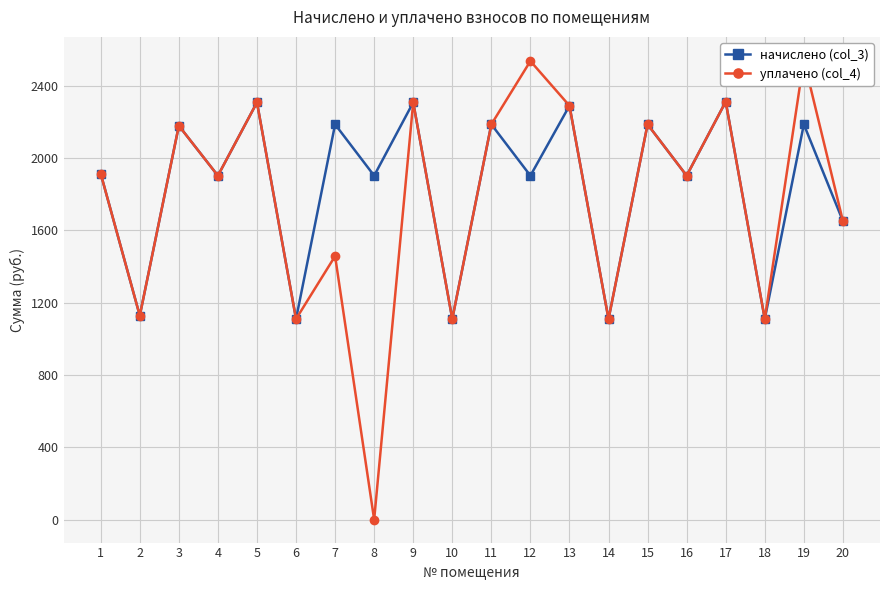

Reading left to right, what are all the values shown in this chart?

начислено (col_3): 1=1913.5	2=1128.2	3=2179.0	4=1902.5	5=2308.1	6=1109.8	7=2186.4	8=1902.5	9=2308.1	10=1109.8	11=2186.4	12=1902.5	13=2289.6	14=1109.8	15=2186.4	16=1902.5	17=2311.7	18=1109.8	19=2186.4	20=1651.8
уплачено (col_4): 1=1913.5	2=1128.2	3=2179.0	4=1902.5	5=2308.2	6=1109.8	7=1457.6	8=0.0	9=2308.1	10=1109.8	11=2186.4	12=2536.6	13=2289.6	14=1109.8	15=2186.4	16=1902.5	17=2311.7	18=1109.8	19=2543.2	20=1651.8